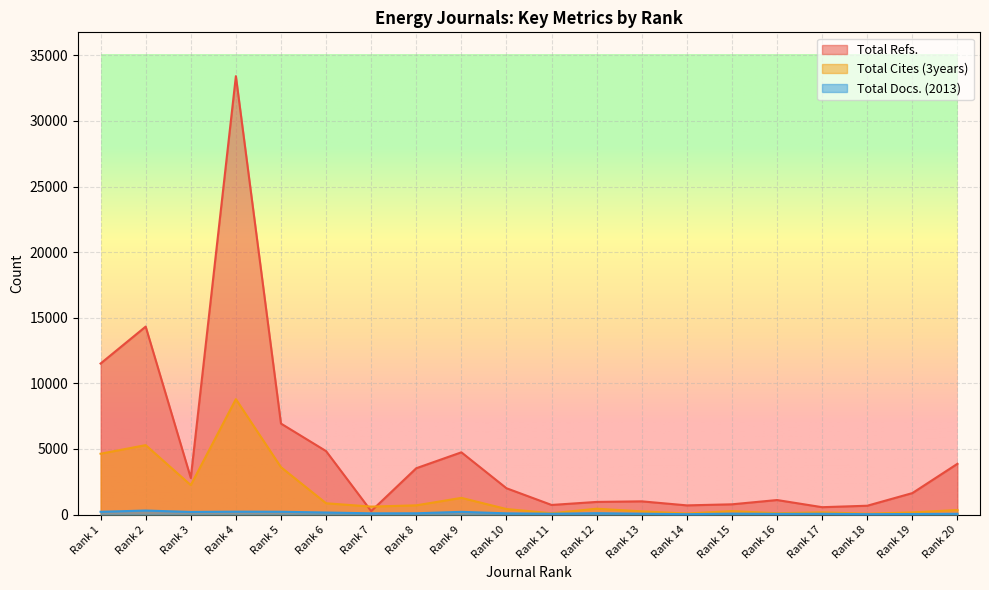

Rank the series by their average value, from lowest to highest.

Total Docs. (2013), Total Cites (3years), Total Refs.